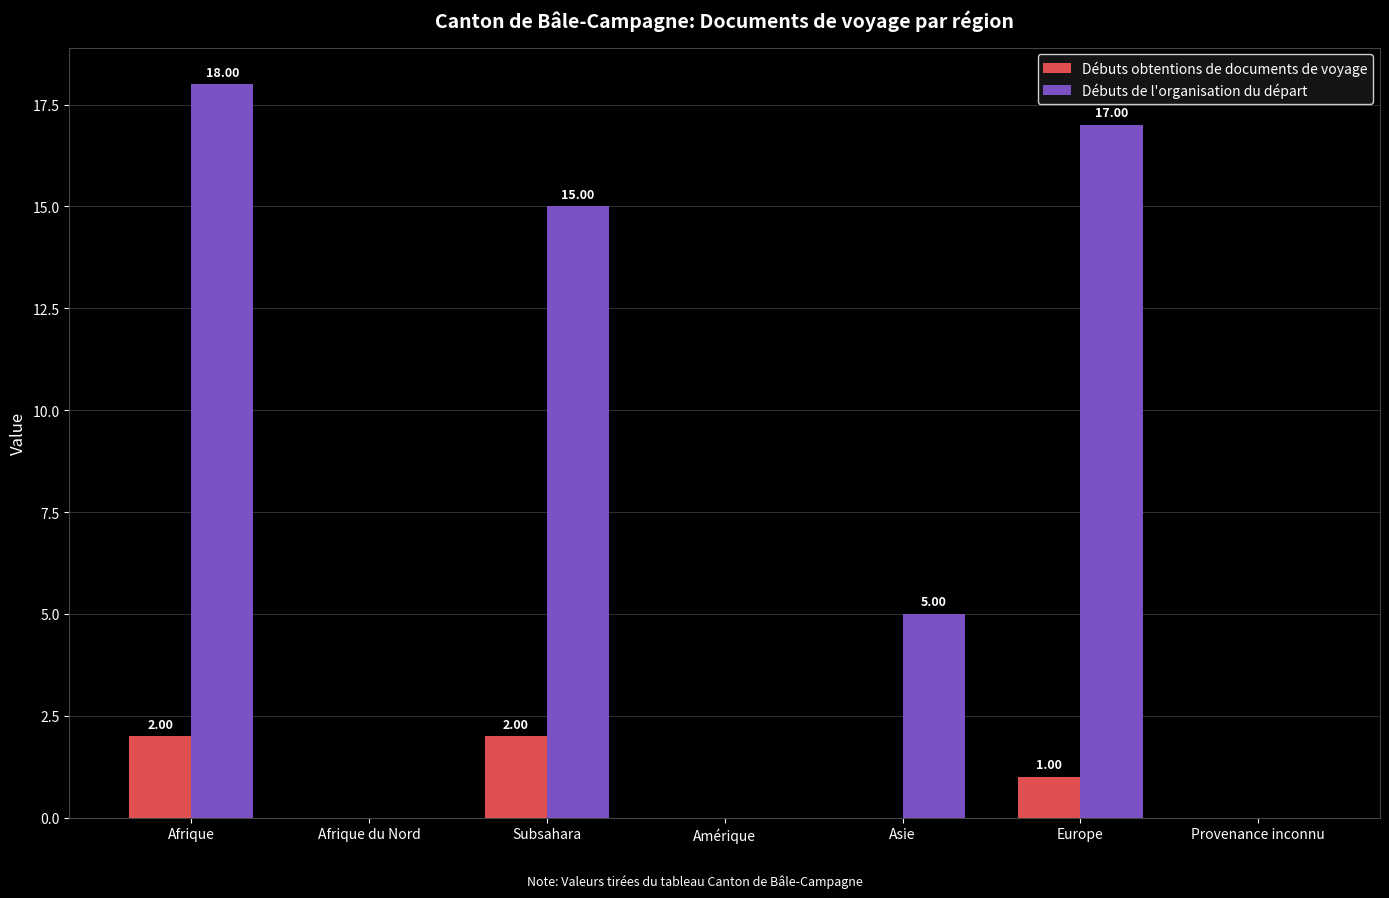

Which category has the highest value across all series?

Afrique